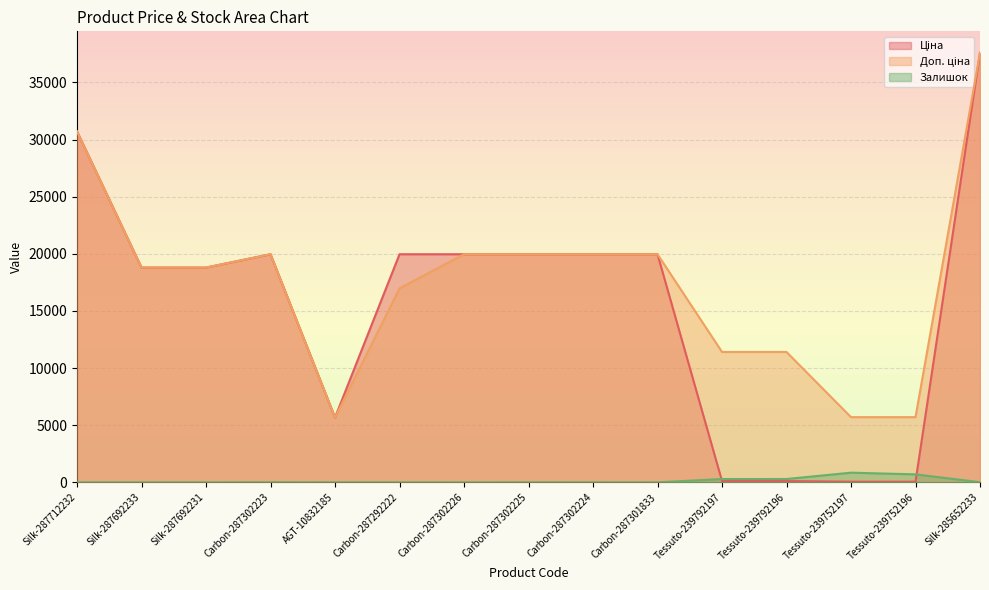

What is the sum of the Залишок values at Carbon-287292222 and Tessuto-239752197?

847.0